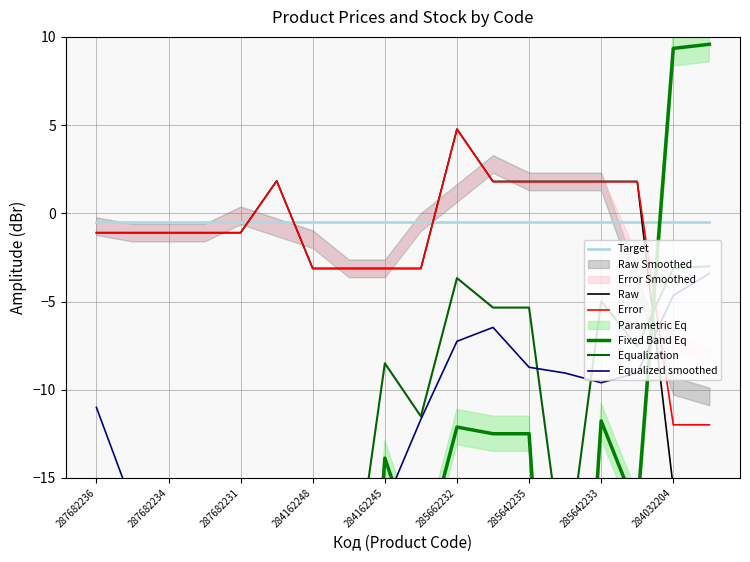

How many times do Error and Target cross each other?

4